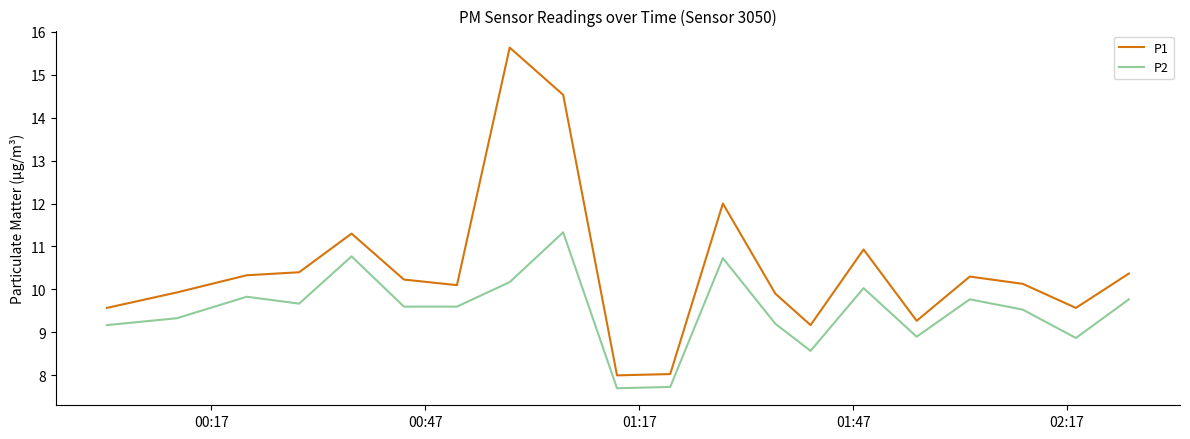

Which series has the largest total across all categories?

P1